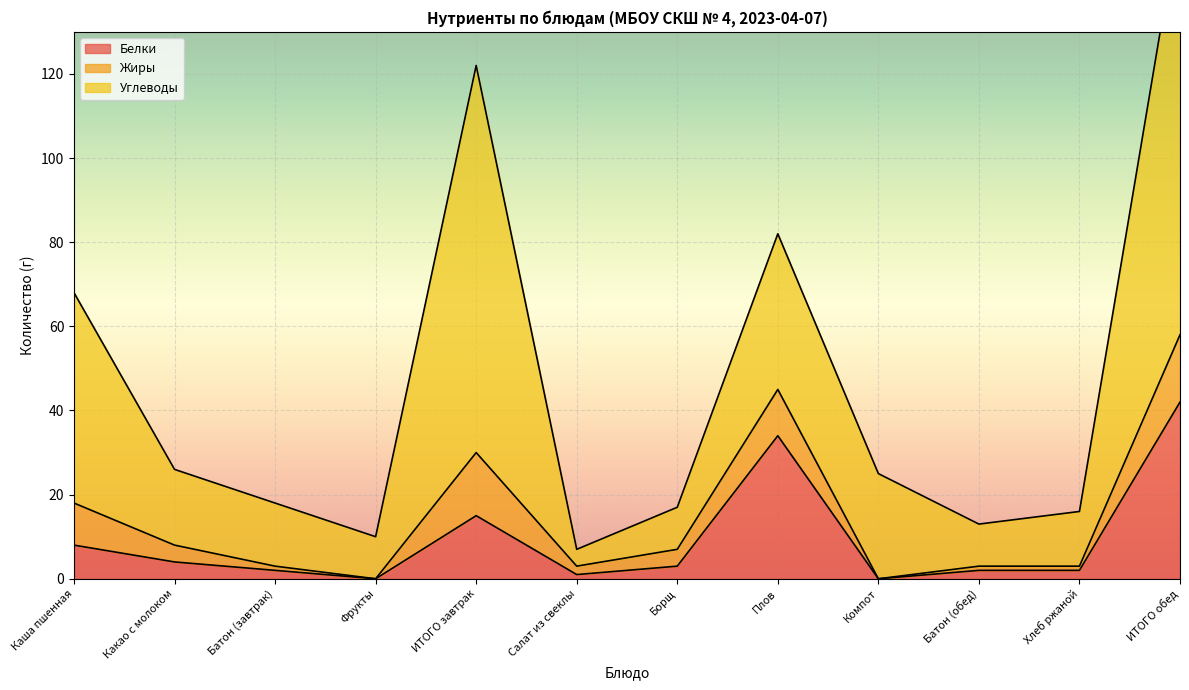

Is the value of Углеводы at Батон (обед) greater than the value of Жиры at Батон (обед)?

Yes